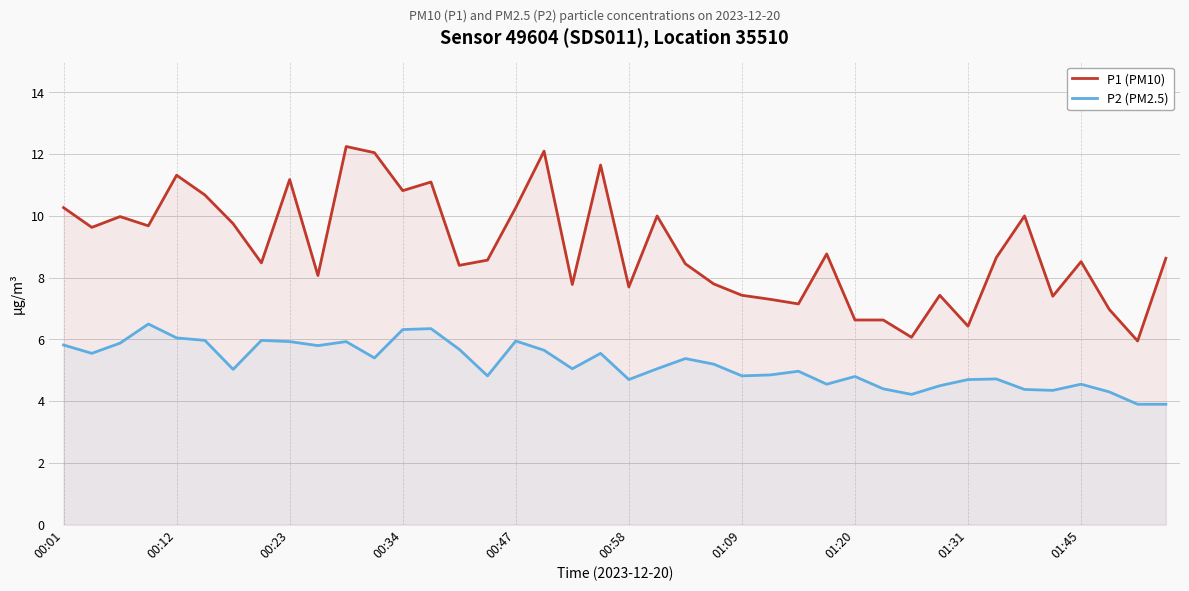

What value does the P1 (PM10) series have at 01:09?

7.4